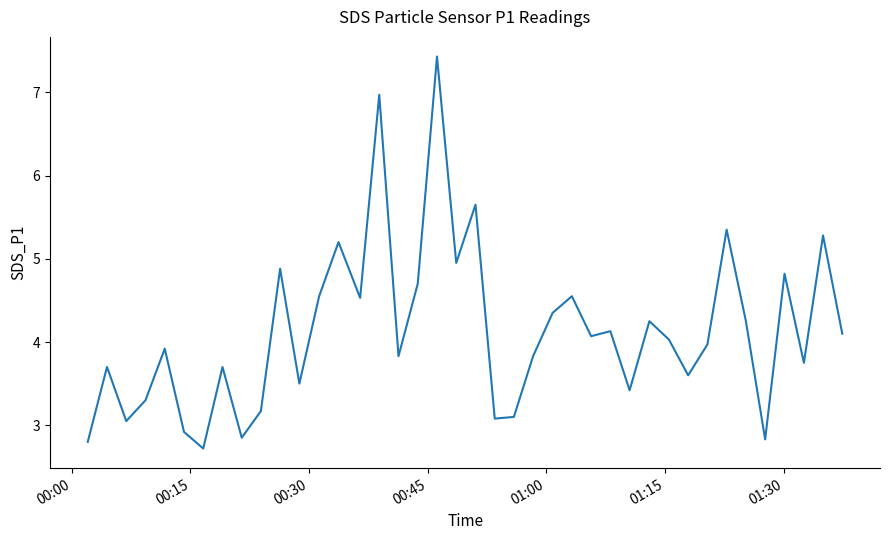

What is the difference between the maximum and minimum values?

4.7